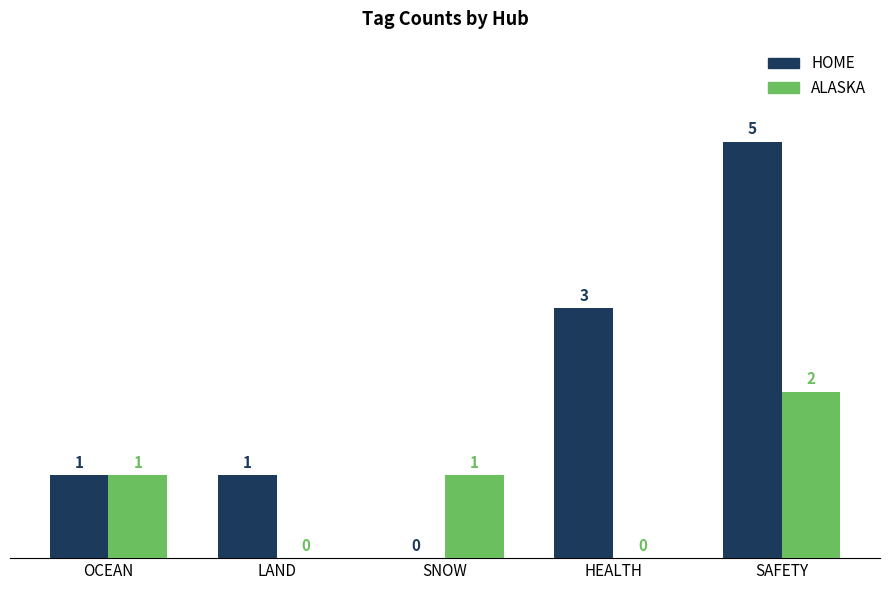

Is it true that HOME equals 1 at OCEAN?

True